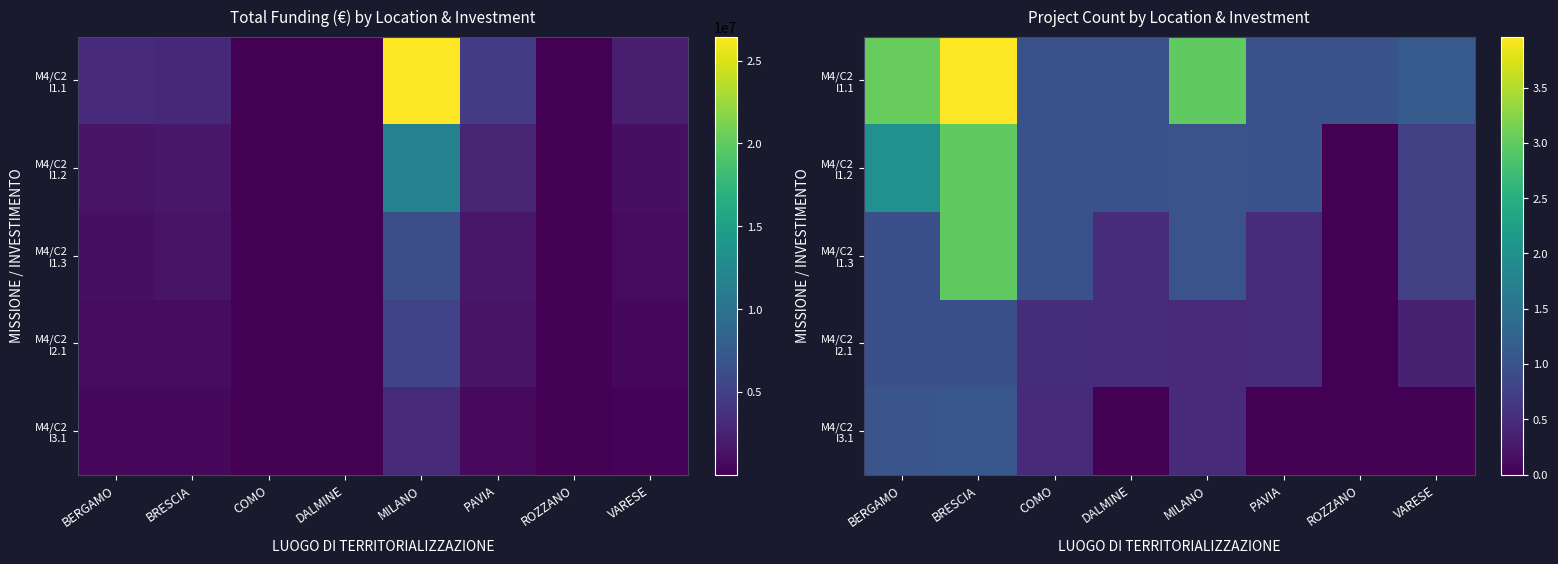

The value of M4/C2 I2.1 at DALMINE is 0.3. True or false?

False